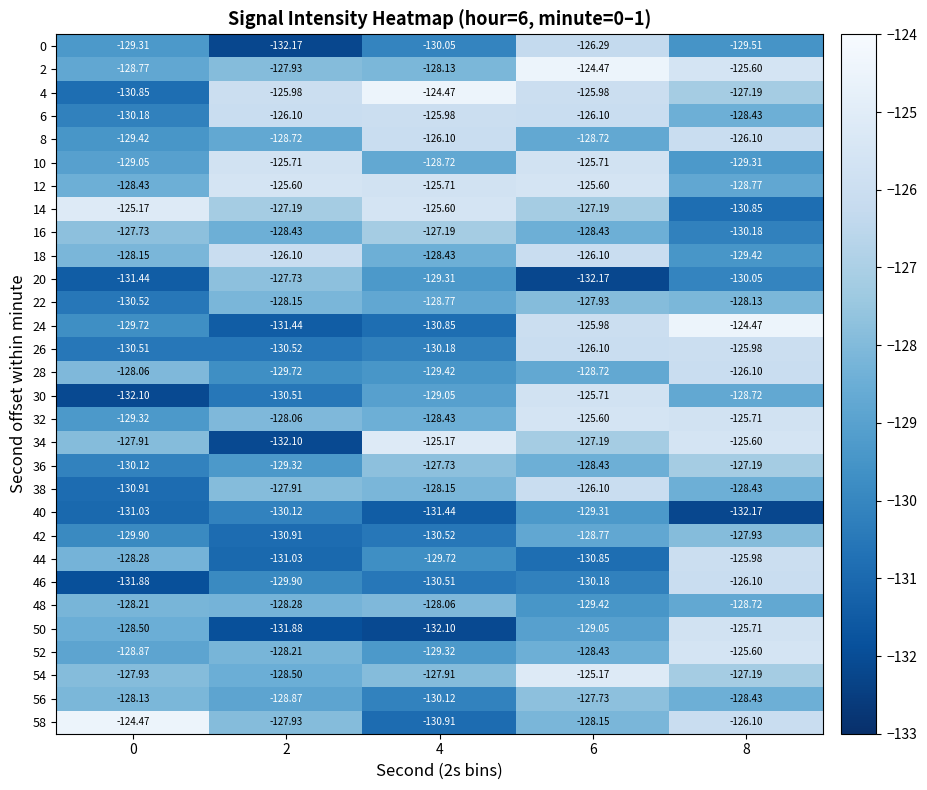

Is the value of 48 at 8 greater than the value of 50 at 6?

Yes